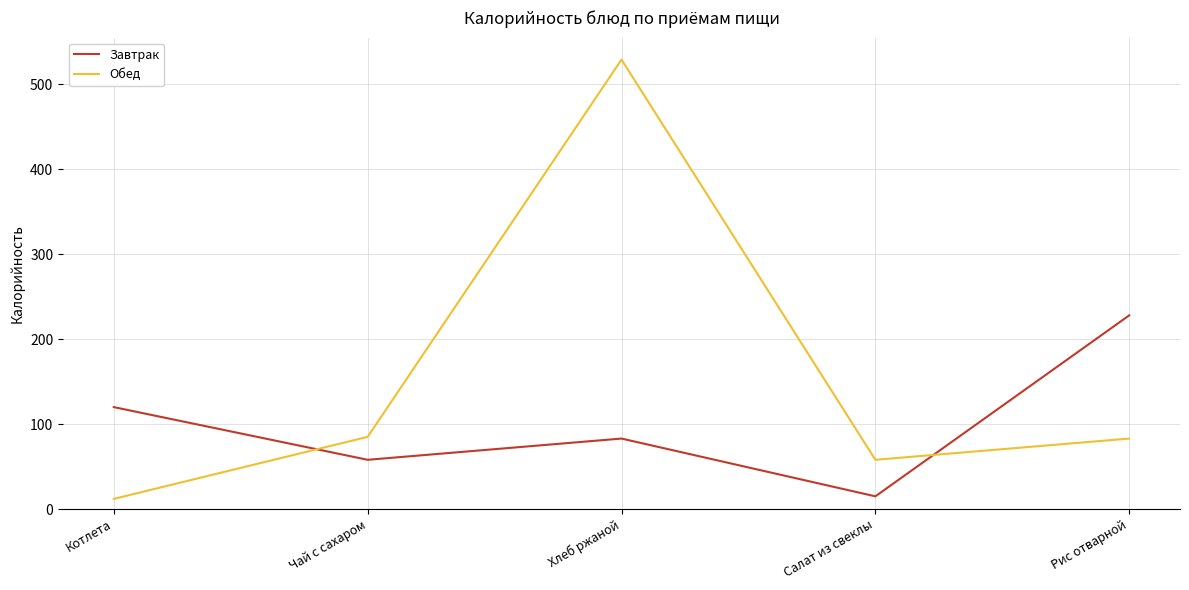

Rank the series at Чай с сахаром from lowest to highest value.

Завтрак, Обед